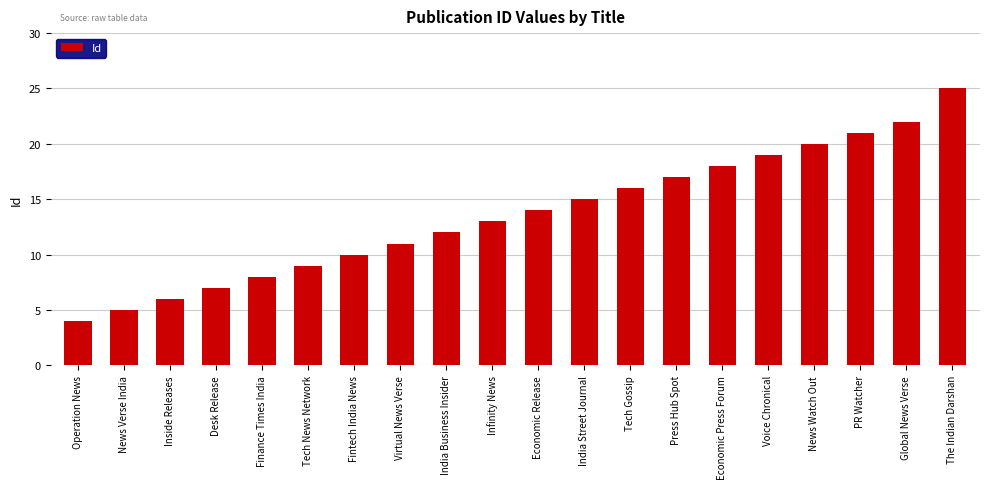

Which category has the highest value across all series?

The Indian Darshan